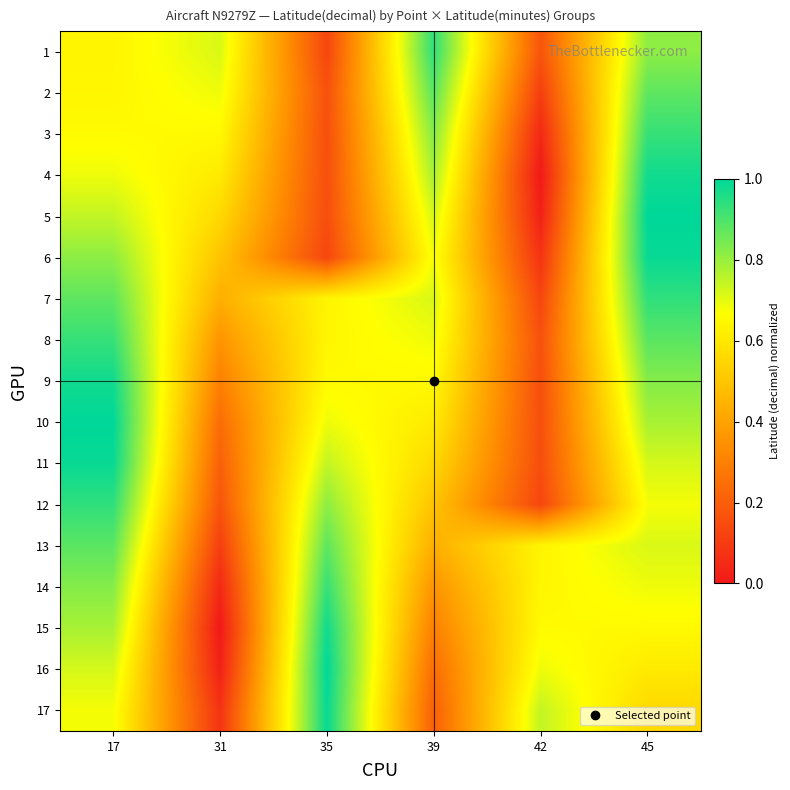

Reading right to left, what are all the values shown in this chart?

1: 45=0.8	42=0.2	39=0.9	35=0.1	31=0.7	17=0.6
2: 45=0.9	42=0.1	39=0.9	35=0.2	31=0.7	17=0.6
3: 45=0.9	42=0.0	39=0.8	35=0.2	31=0.7	17=0.7
4: 45=1.0	42=0.0	39=0.8	35=0.2	31=0.6	17=0.7
5: 45=1.0	42=0.0	39=0.7	35=0.2	31=0.6	17=0.7
6: 45=1.0	42=0.1	39=0.7	35=0.1	31=0.5	17=0.8
7: 45=0.9	42=0.1	39=0.7	35=0.6	31=0.4	17=0.9
8: 45=0.9	42=0.2	39=0.7	35=0.6	31=0.4	17=0.9
9: 45=0.8	42=0.2	39=0.7	35=0.7	31=0.3	17=1.0
10: 45=0.8	42=0.2	39=0.6	35=0.7	31=0.2	17=1.0
11: 45=0.7	42=0.2	39=0.6	35=0.7	31=0.2	17=1.0
12: 45=0.7	42=0.1	39=0.5	35=0.8	31=0.2	17=0.9
13: 45=0.7	42=0.6	39=0.4	35=0.9	31=0.1	17=0.9
14: 45=0.7	42=0.6	39=0.4	35=0.9	31=0.0	17=0.8
15: 45=0.7	42=0.7	39=0.3	35=1.0	31=0.0	17=0.8
16: 45=0.6	42=0.7	39=0.2	35=1.0	31=0.0	17=0.7
17: 45=0.6	42=0.7	39=0.2	35=1.0	31=0.1	17=0.7